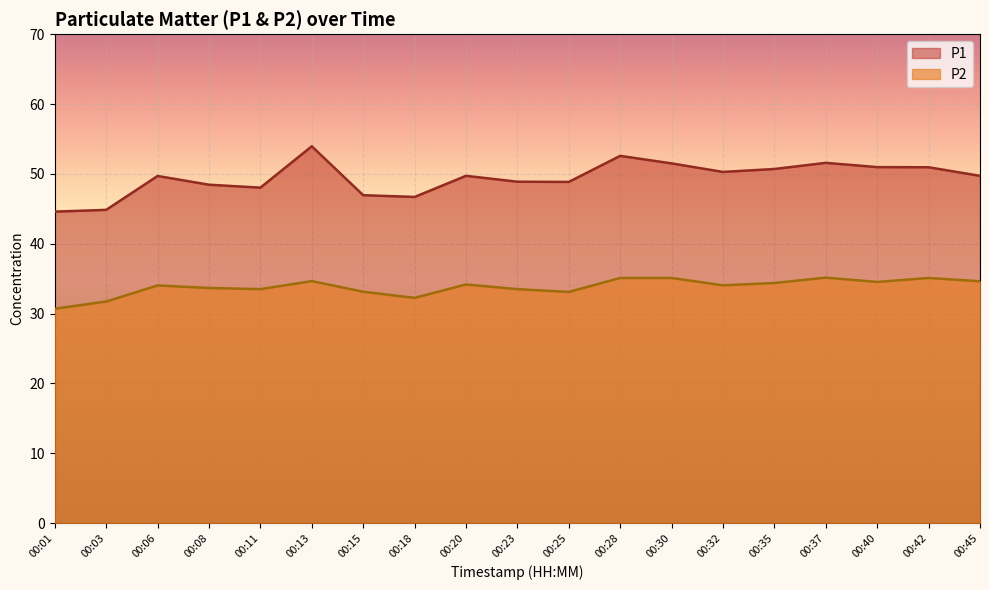

True or false: P2 and P1 cross at least once.

False